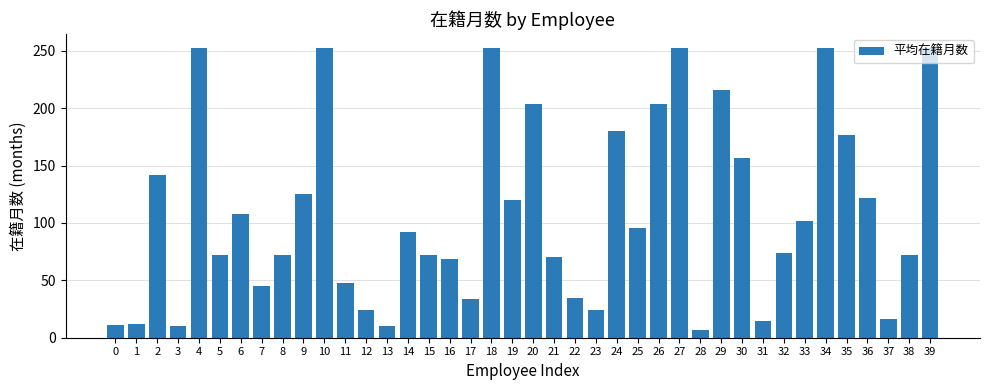

The value at 38 is 129. True or false?

False